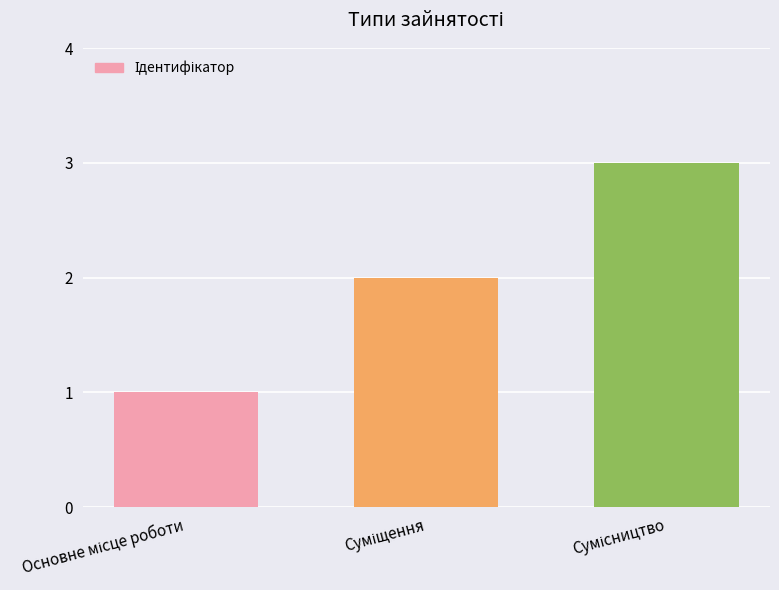

Count the number of categories in the chart.

3